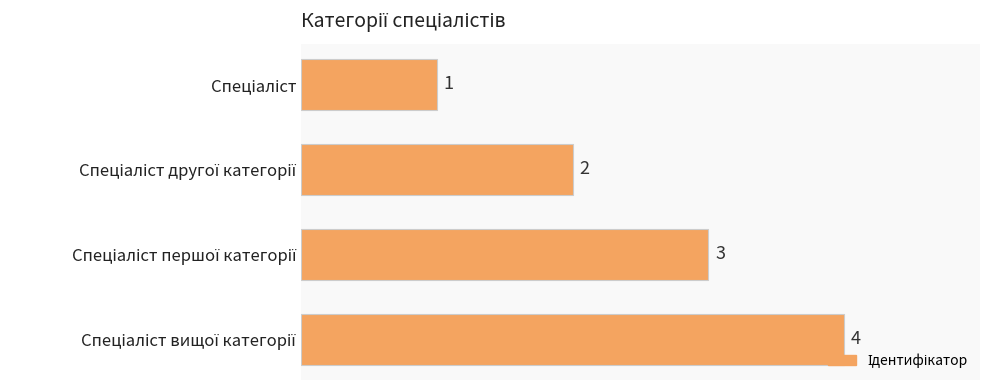

How many values are between 2 and 4?

3